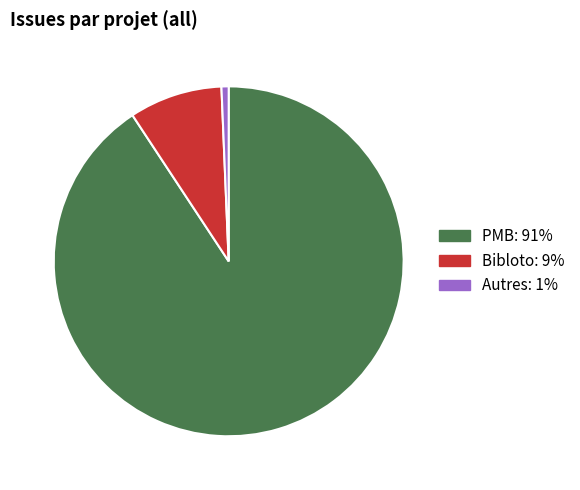

Between Autres and Bibloto, which is larger?

Bibloto